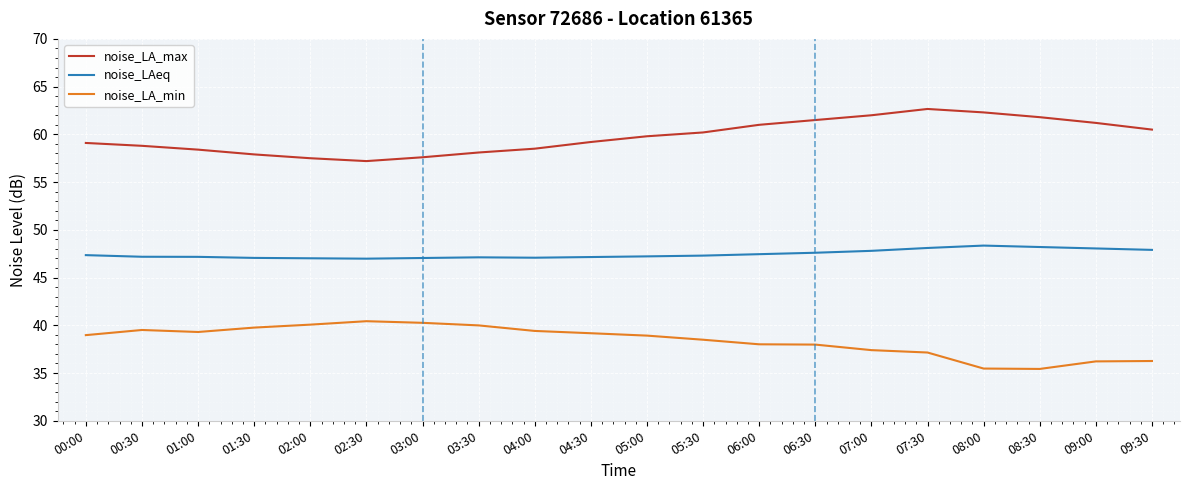

True or false: noise_LAeq and noise_LA_min cross at least once.

False